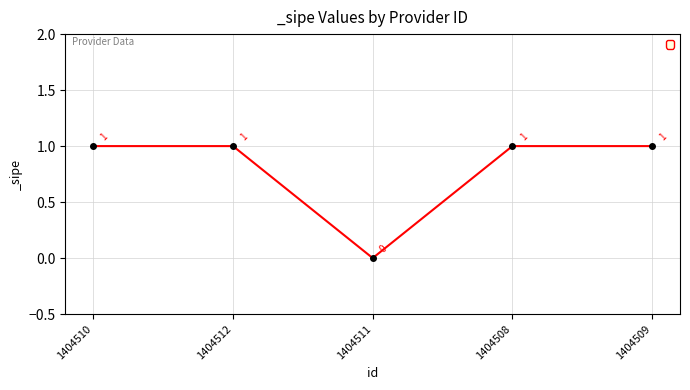

The chart shows a value of 2 at 1404512. True or false?

False